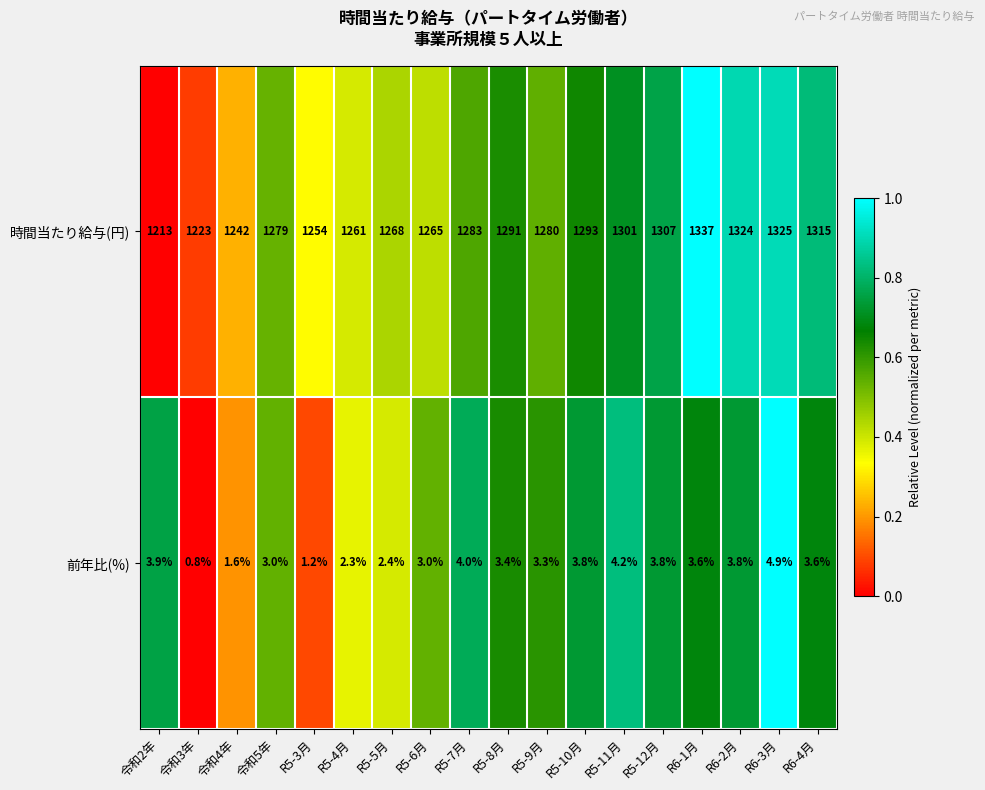

Where is 時間当たり給与(円) nearest to the value 1275?

令和5年